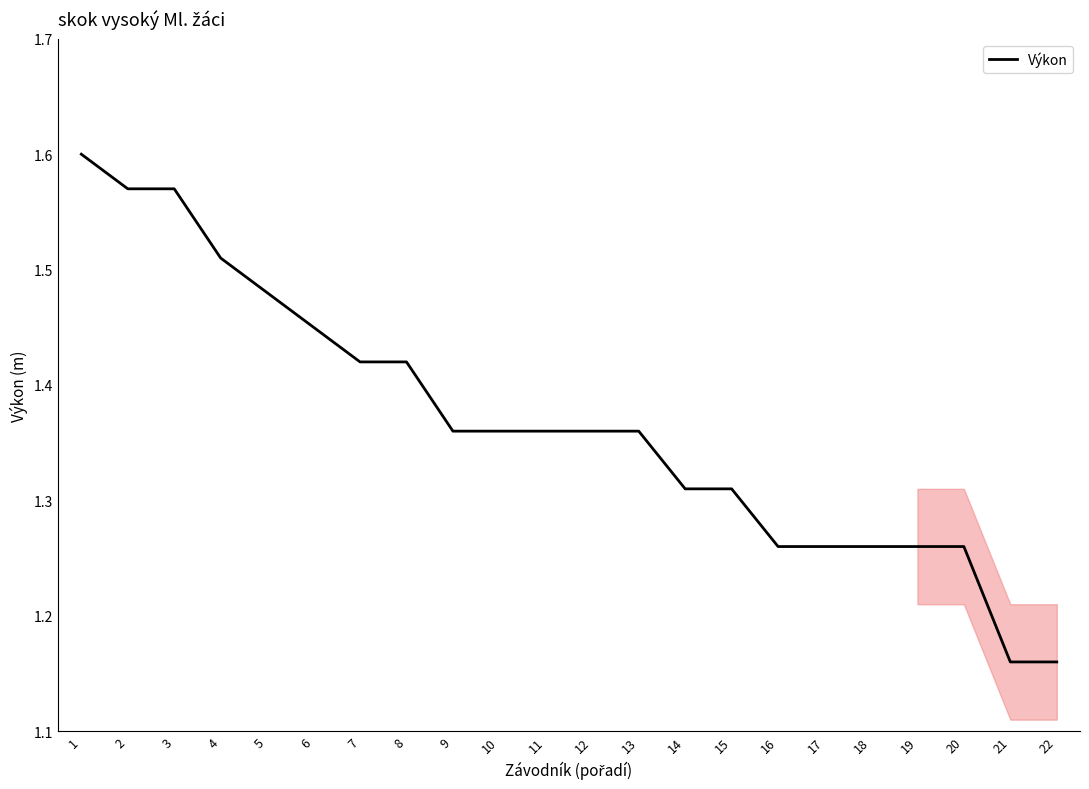

What is the ratio of the value at 11 to the value at 10?

1.0